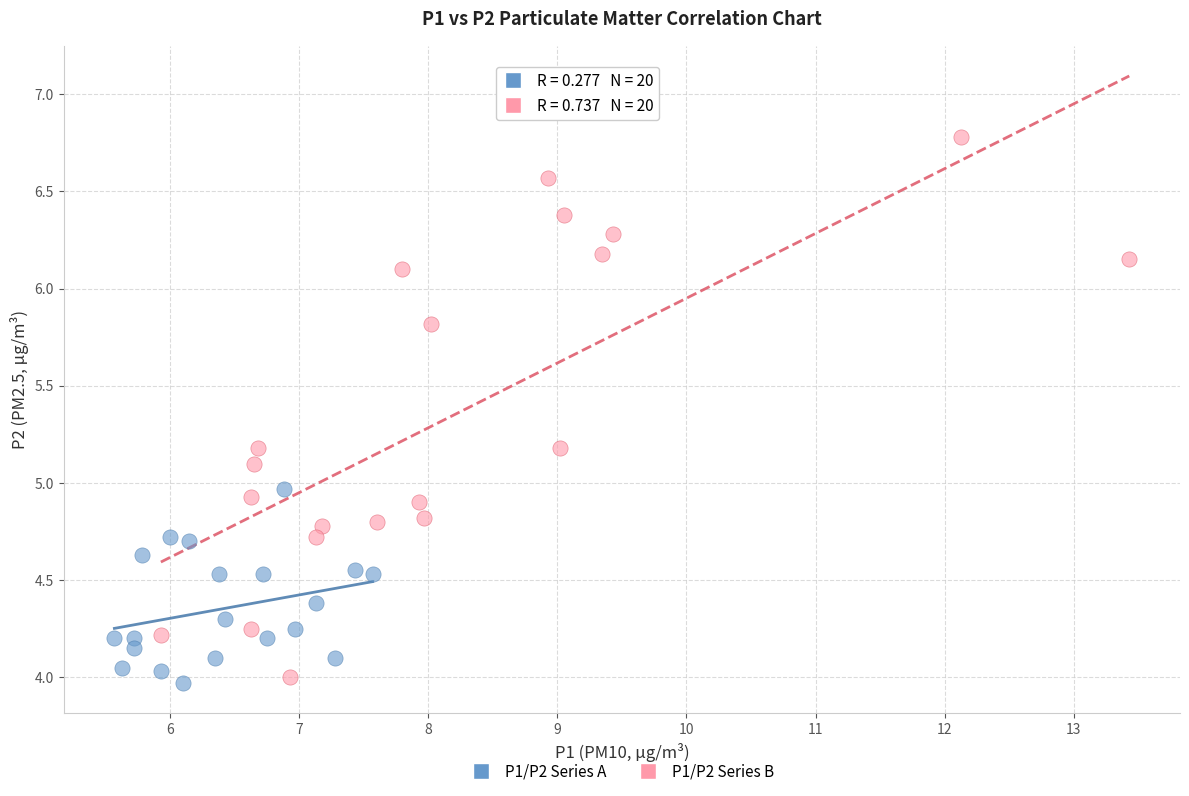

Which series has the largest Y range (max minus min)?

P1/P2 Series B